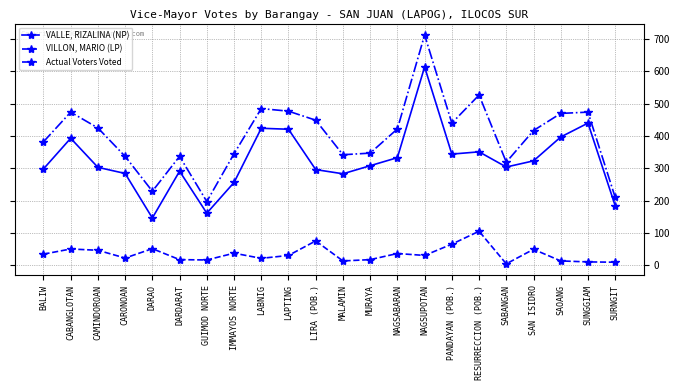

Is it true that VALLE, RIZALINA (NP) equals 161 at GUIMOD NORTE?

True